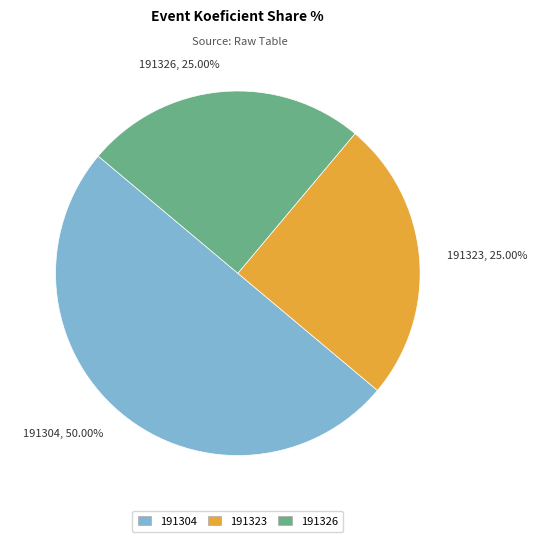

Is 191323, 25.00% the majority of the pie?

No